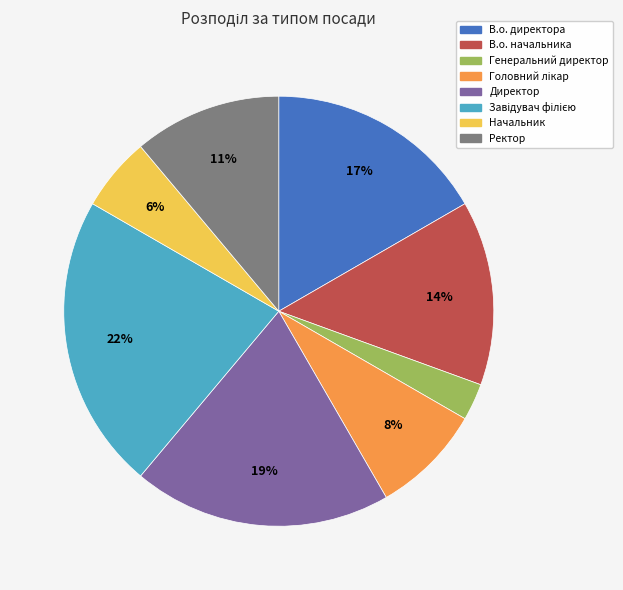

The Ректор slice represents 11% of the pie. True or false?

True